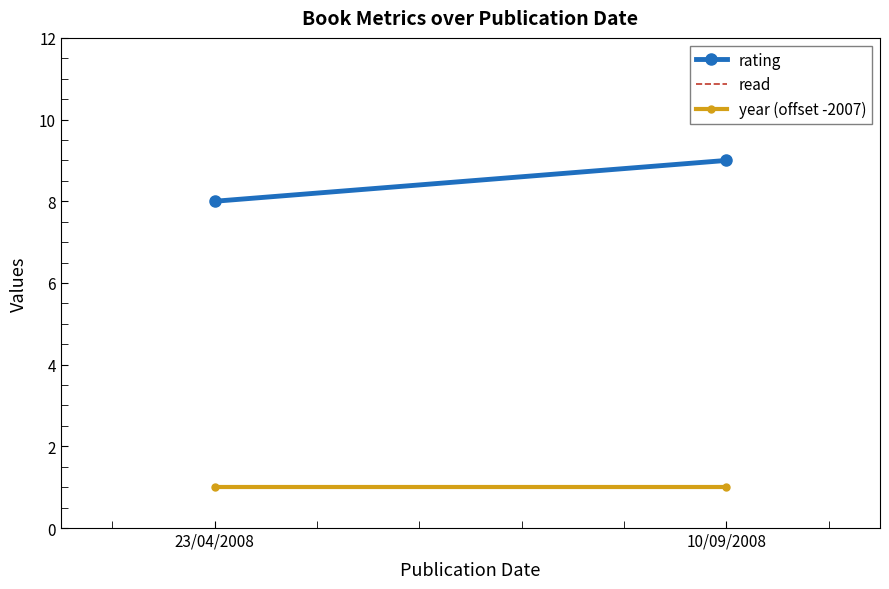

At 10/09/2008, list the series in order from largest to smallest.

rating, read, year (offset -2007)